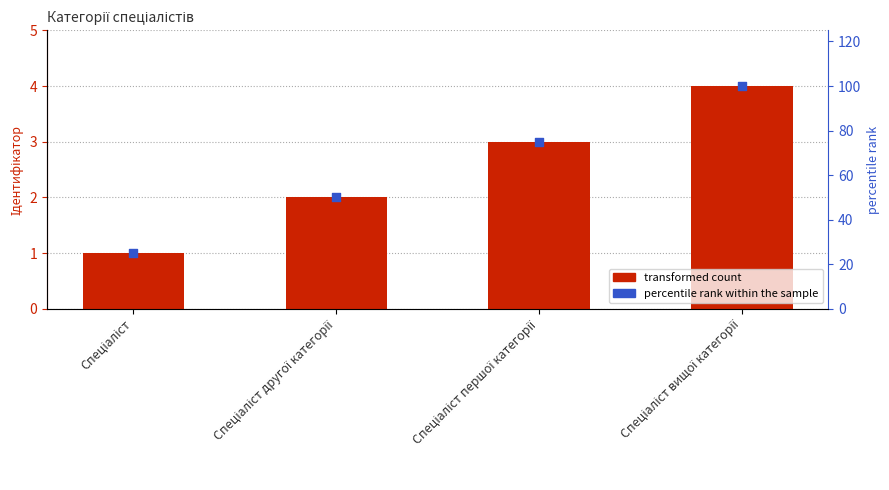

Which series has the largest Y range (max minus min)?

percentile rank within the sample